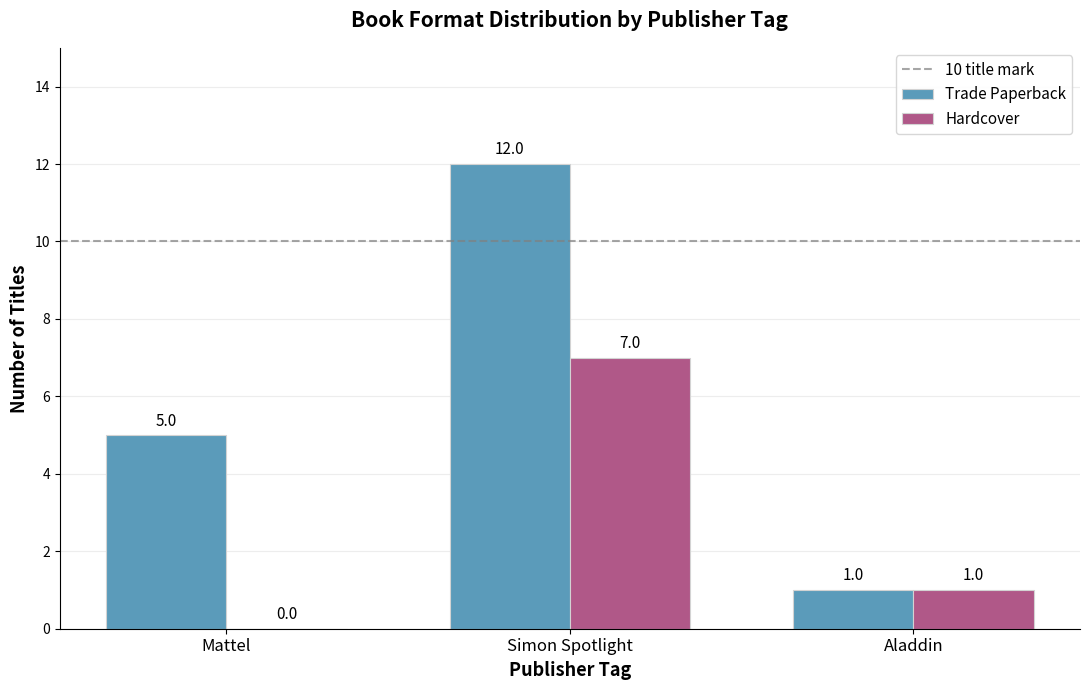

What is the highest value of the Trade Paperback series?

12